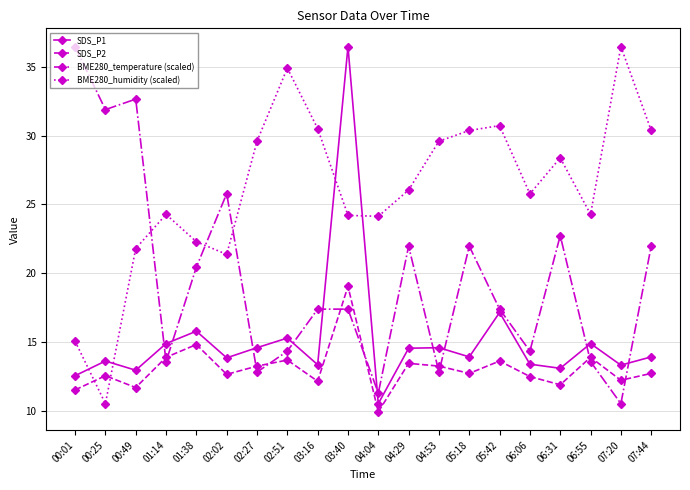

Is it true that SDS_P1 equals 25.4 at 02:51?

False